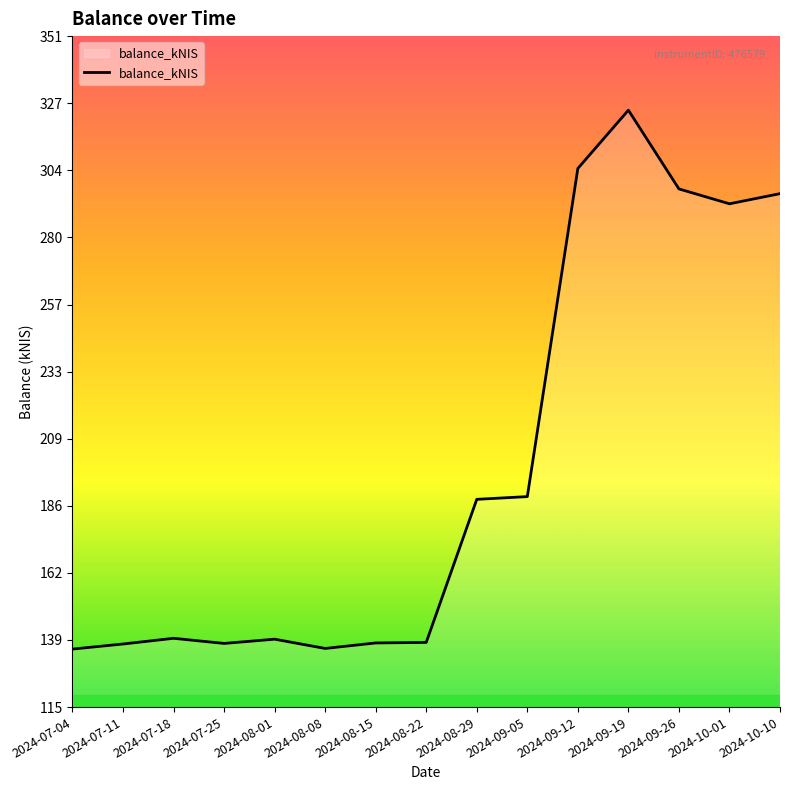

What position from the left is 2024-08-15?

7